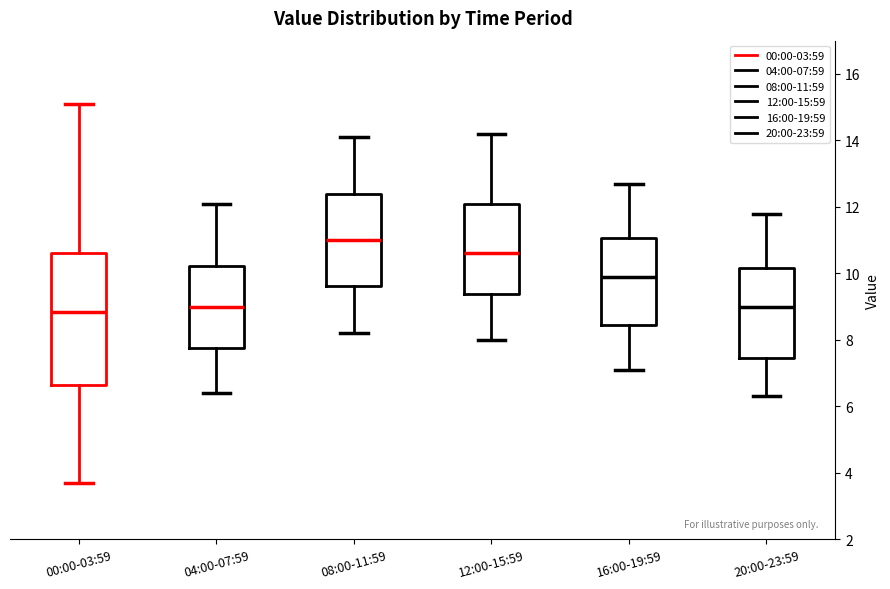

Where is the upper edge of the box for 20:00-23:59 on the y-axis? The values are not printed on the chart, so give them approximately, as read against the axis.

10.2